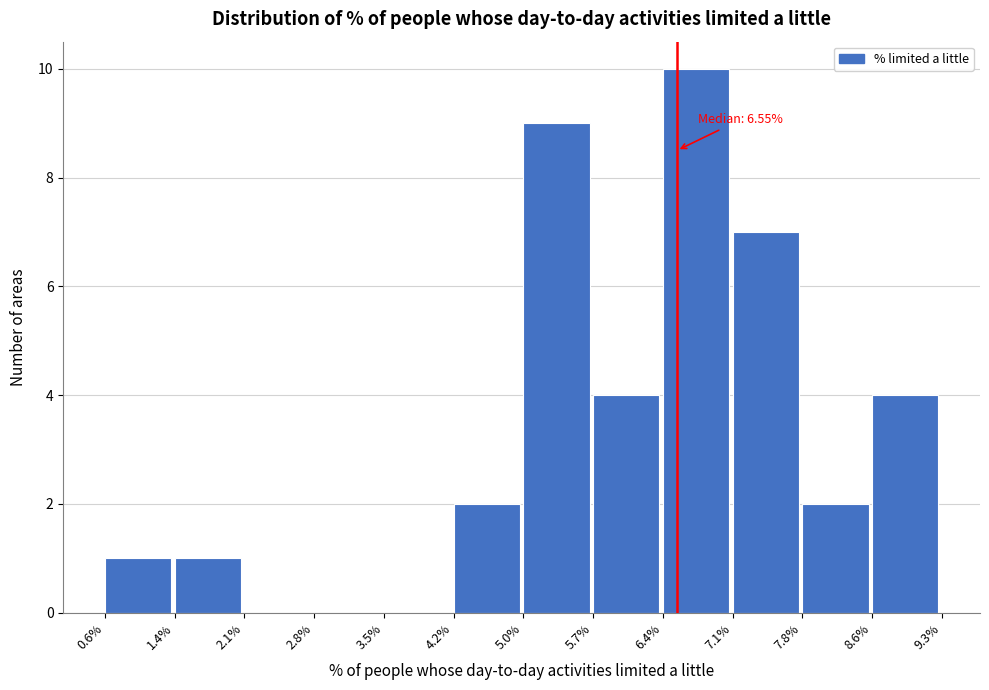

Over which range of the x-axis is the bar tallest?

6.4% to 7.1%